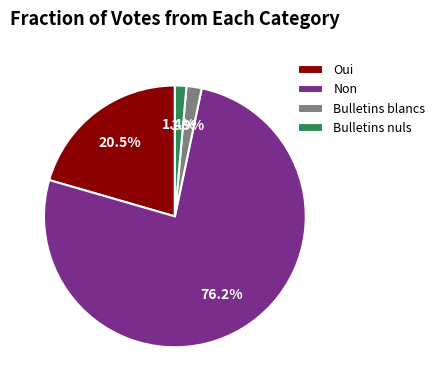

Is there a majority slice in this chart?

Yes